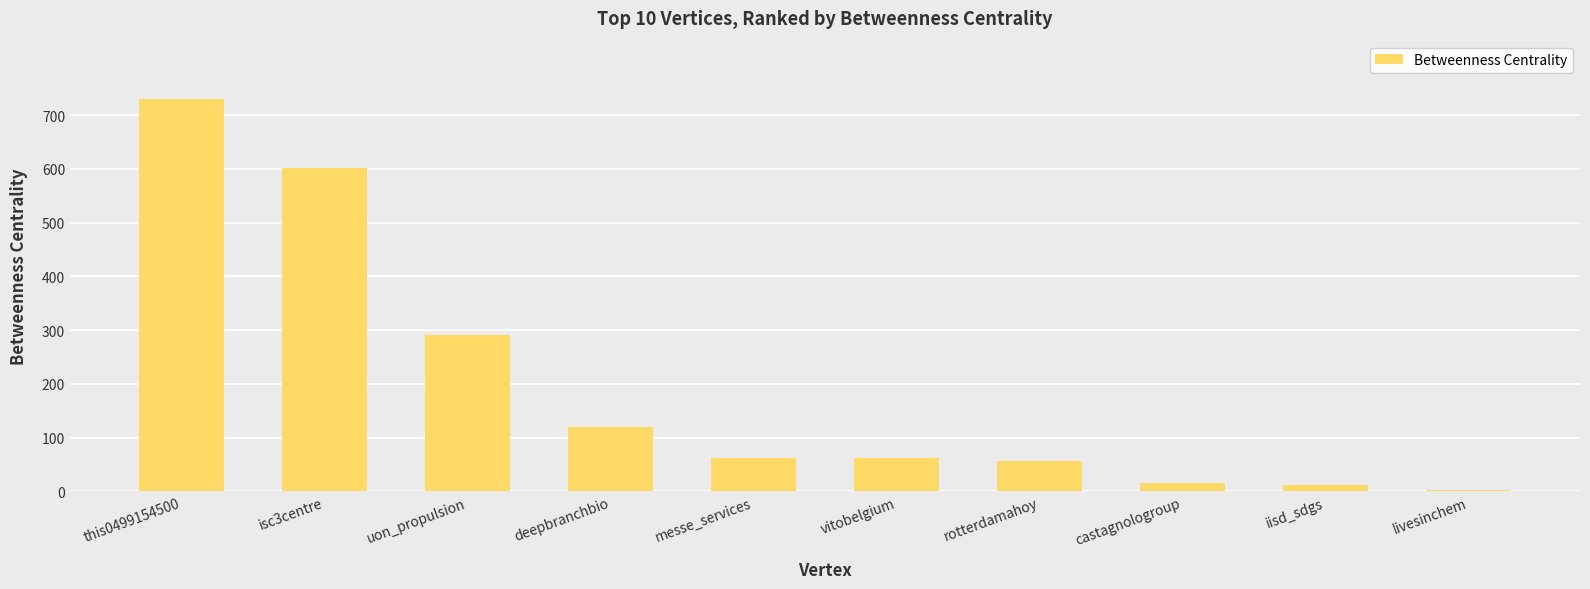

What is the sum of all values?

1950